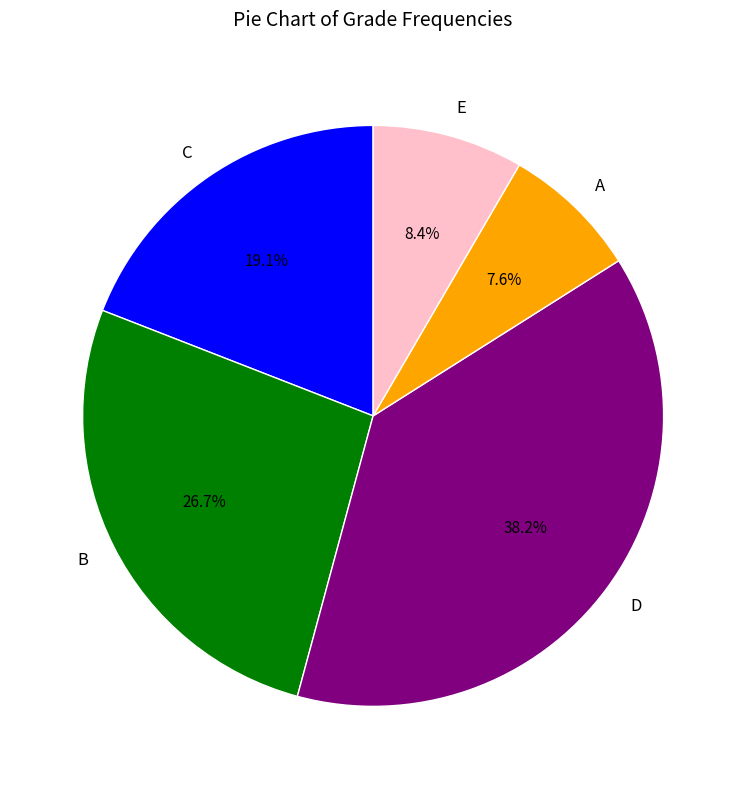

What percentage do D and C together represent?

57.3%